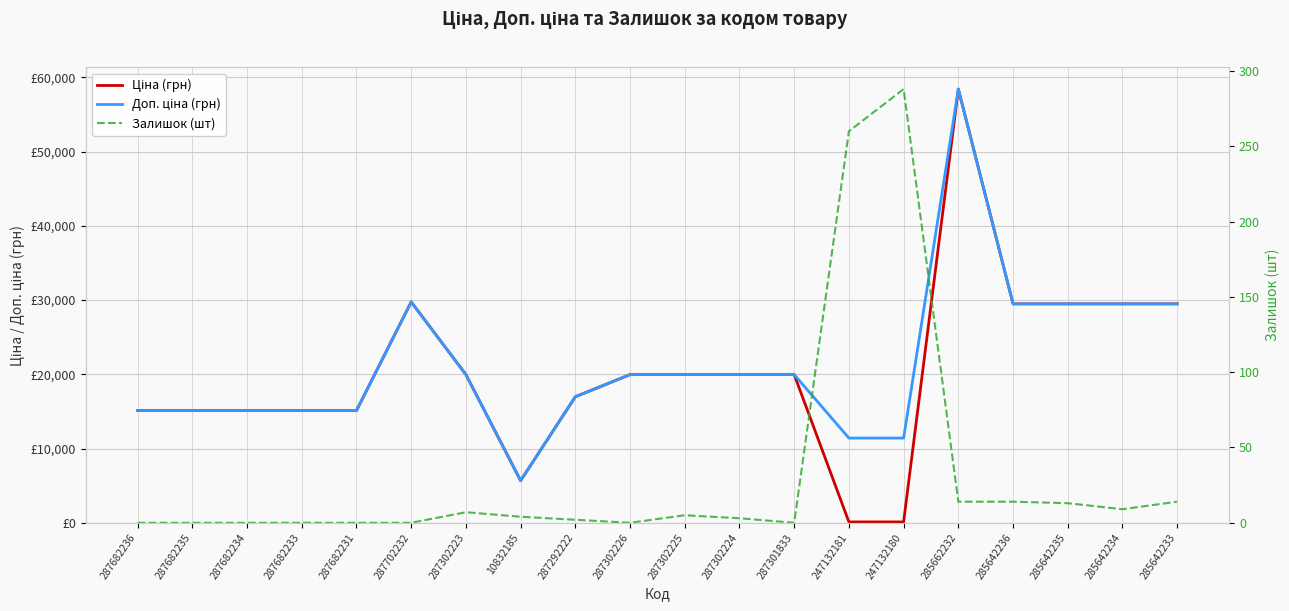

True or false: Залишок (шт) has a value of -182.5 at 287302226.

False